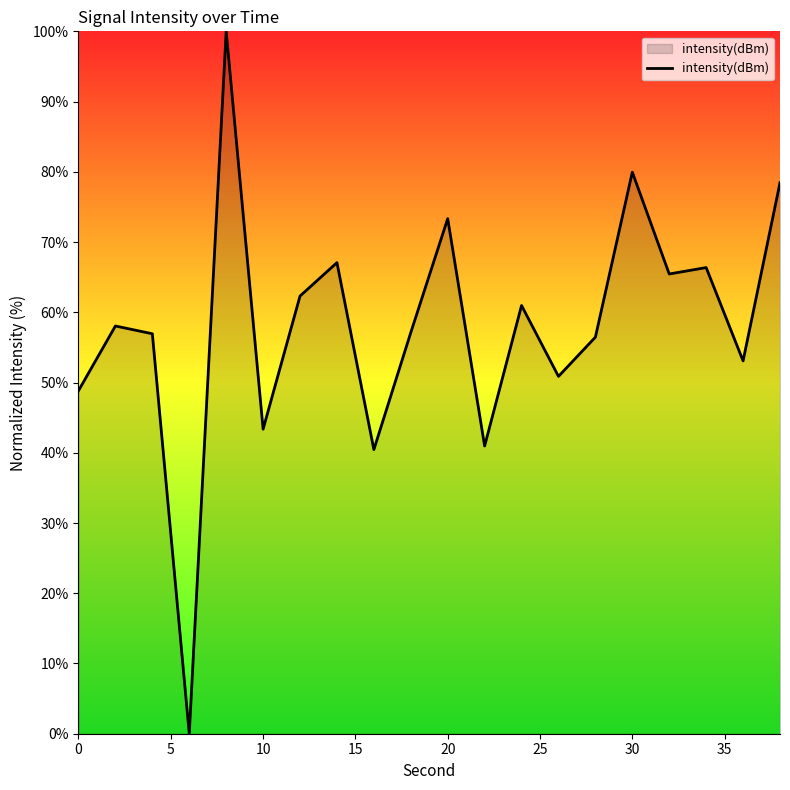

How many positive values are there?

19